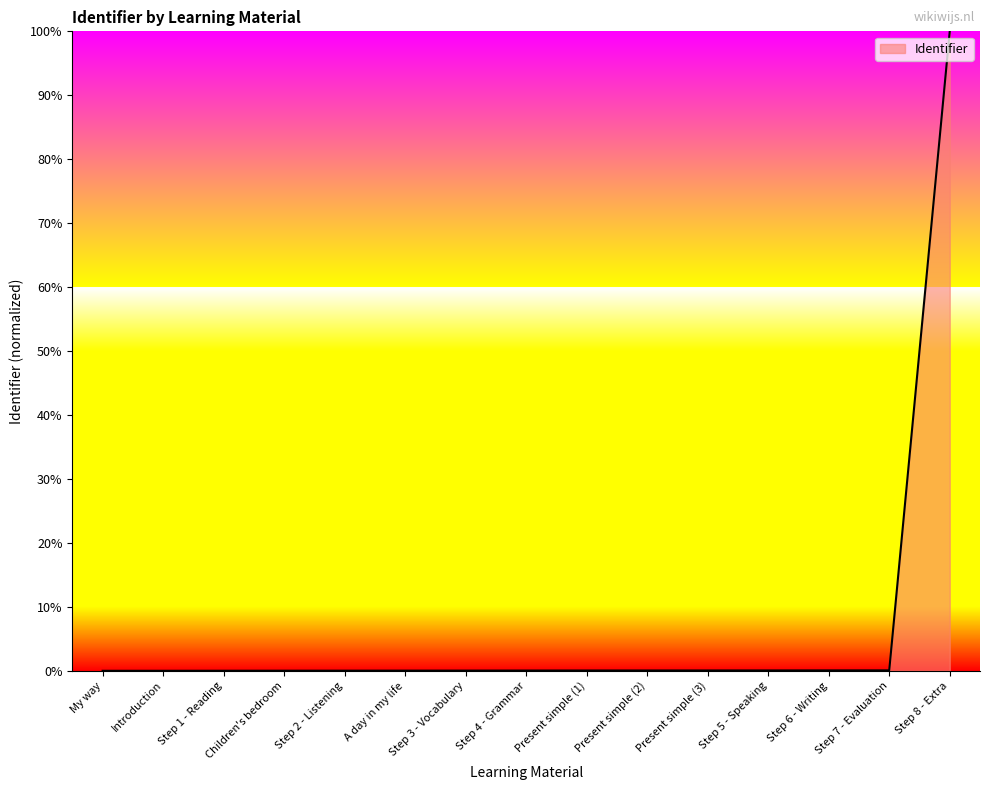

What is the greatest value displayed?

100.0